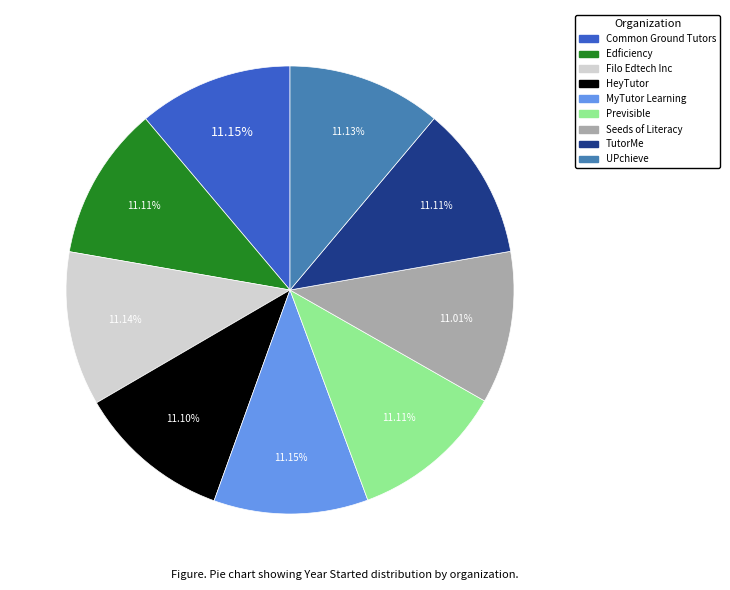

What is the total percentage of UPchieve and Filo Edtech Inc?

22.3%